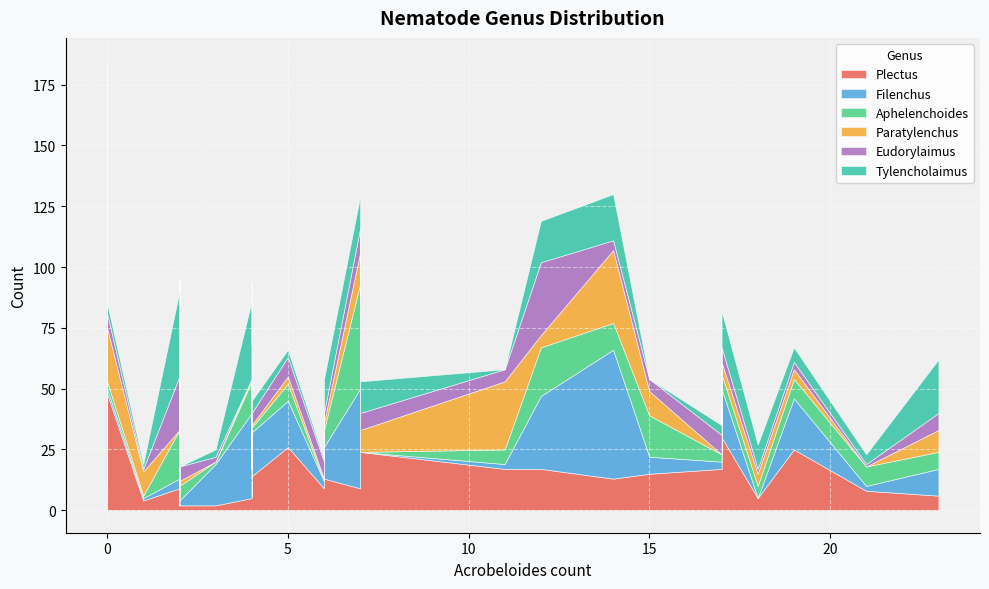

Is it true that Tylencholaimus equals 15 at 17?

True